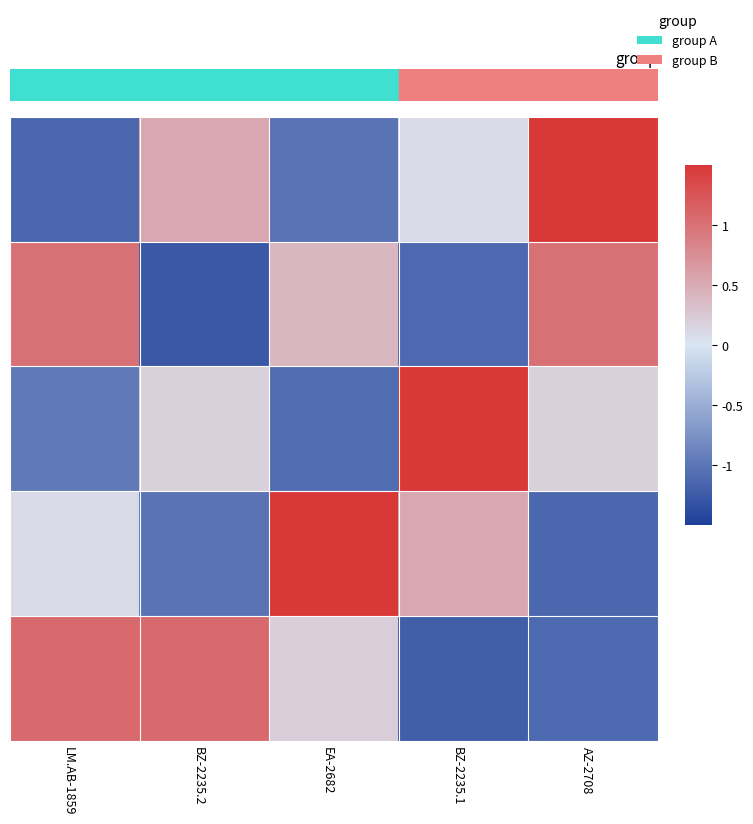

At how many categories does at least one series exceed 0?

5